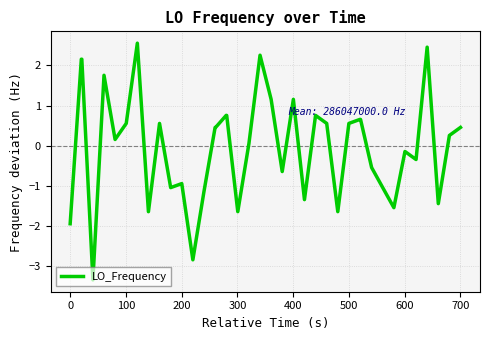

What is the difference between the maximum and minimum values?

5.9